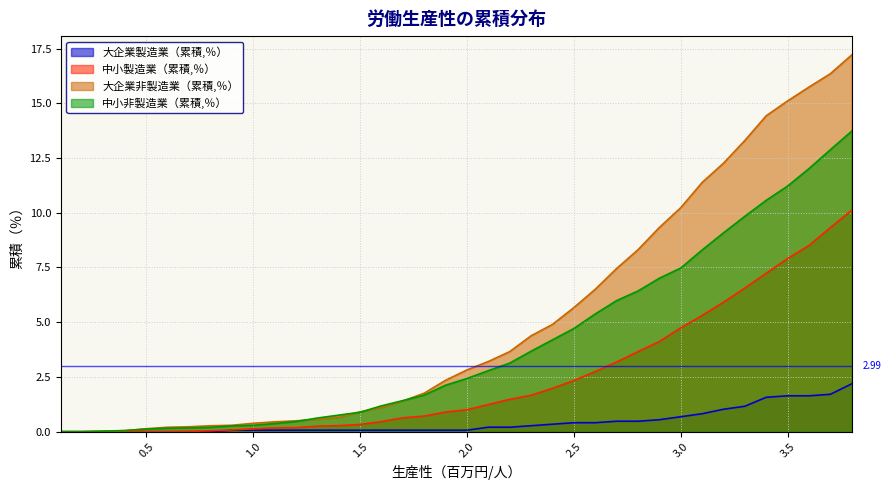

What is the label of the 2nd point from the right?

3.7